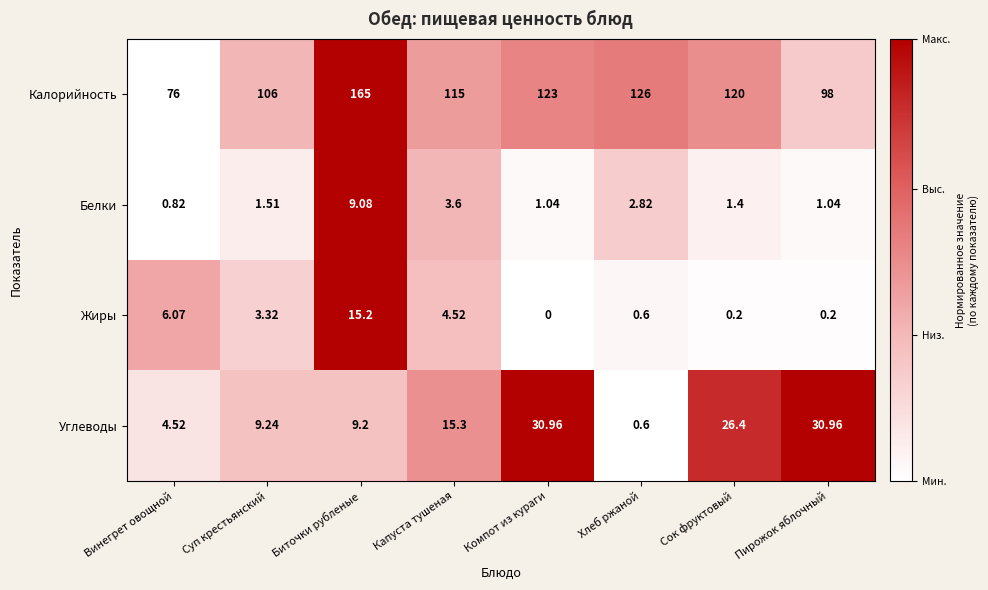

Which label corresponds to the largest value in the chart?

Биточки рубленые